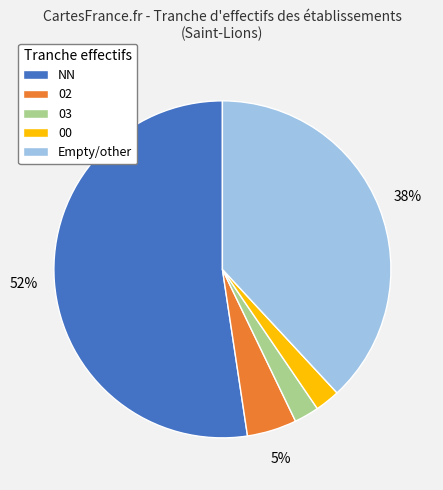

Is 00 the majority of the pie?

No